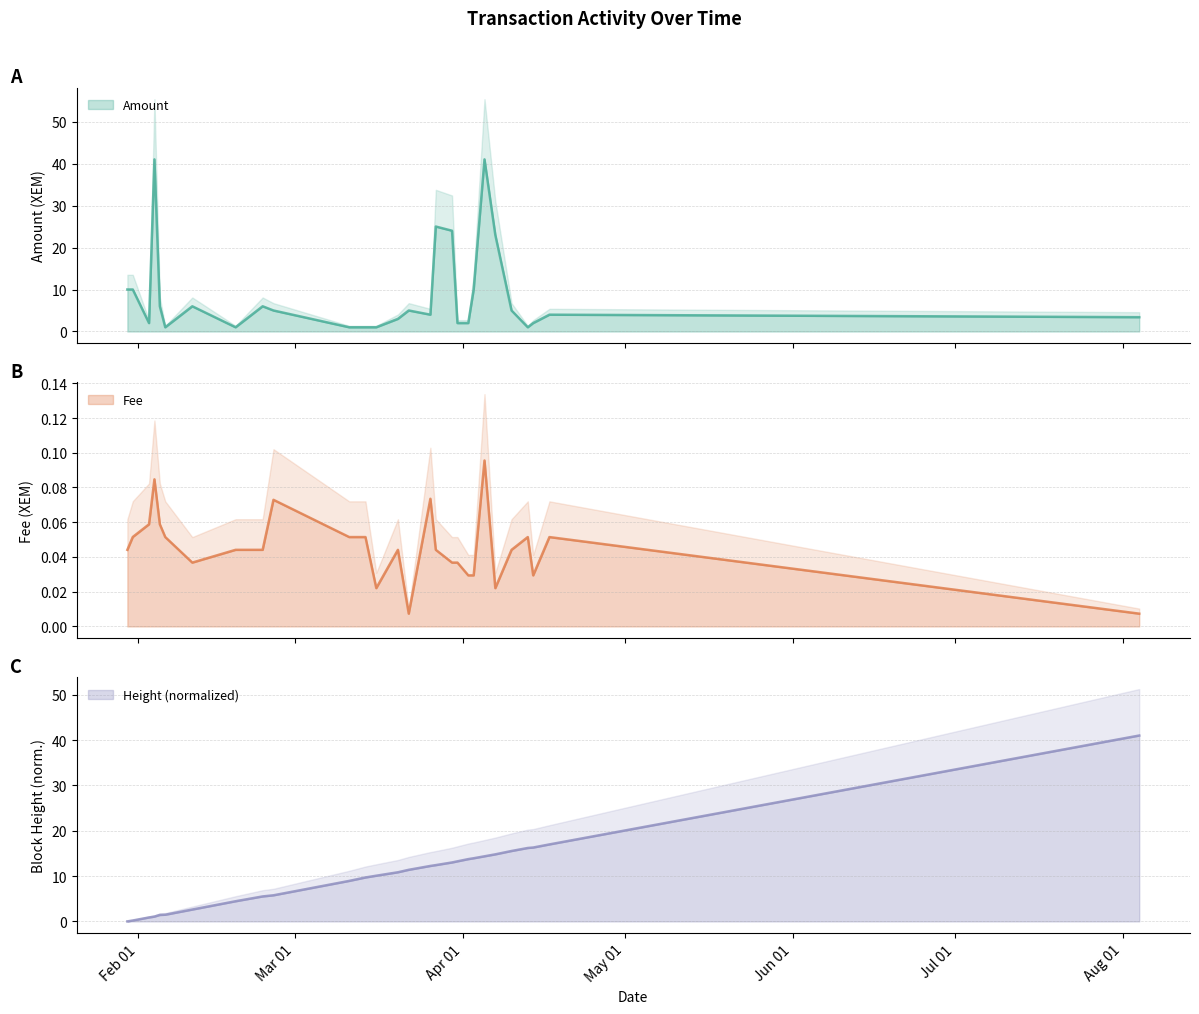

The value of Amount at 2020-02-11 is 6.0. True or false?

True